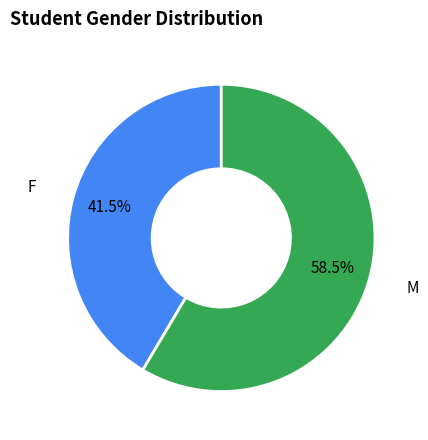

Rank the categories by value from lowest to highest.

F, M